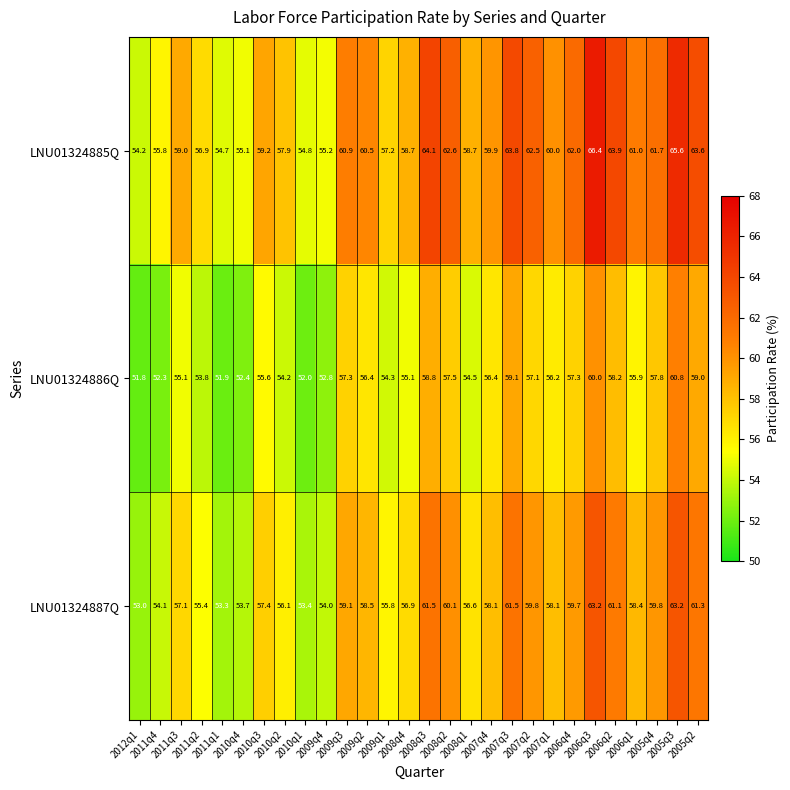

What is the sum of all LNU01324885Q values?

1675.9